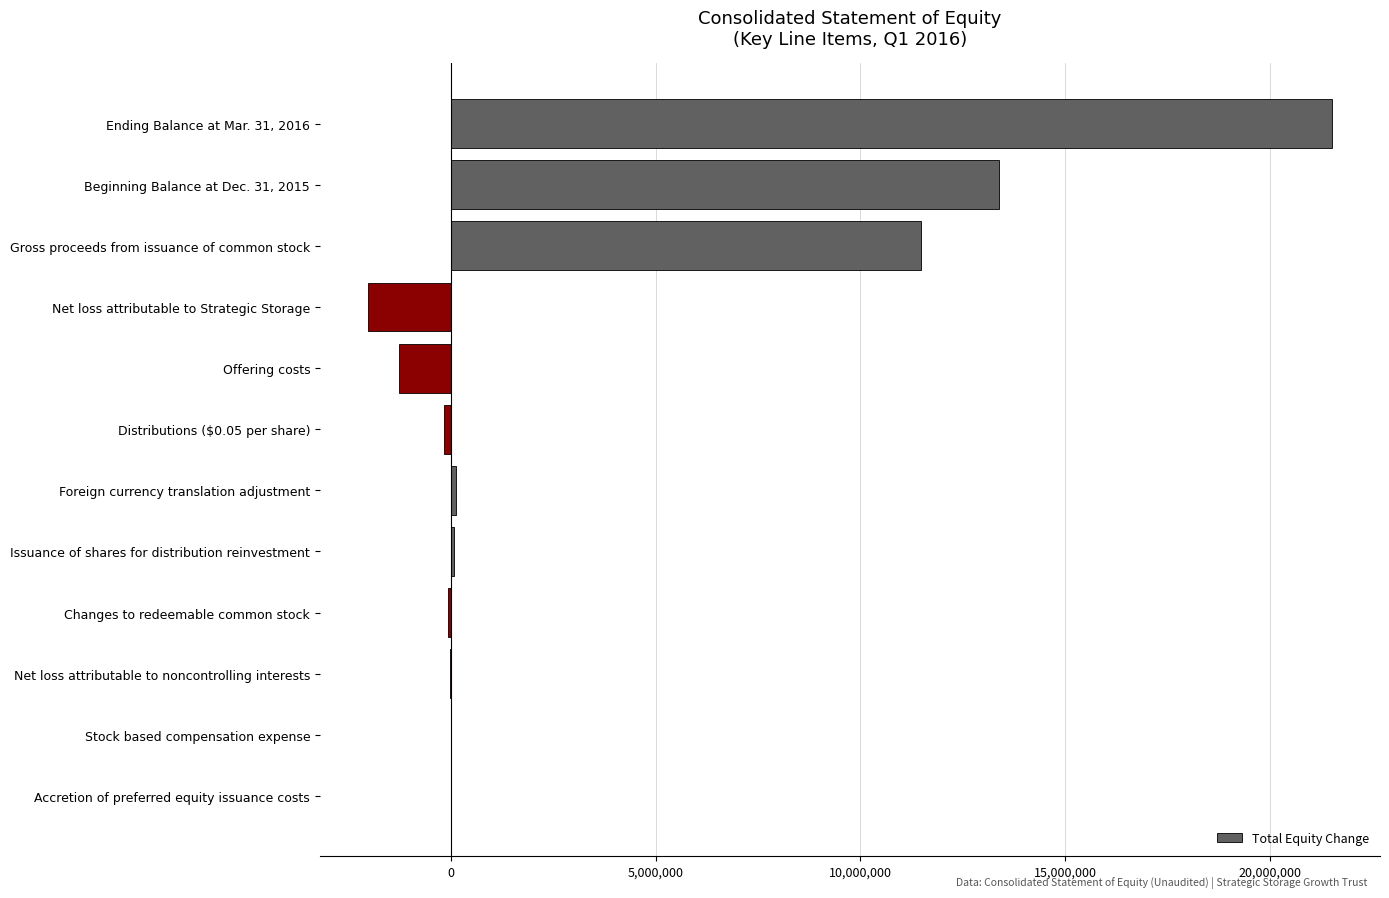

What is the maximum value shown in the chart?

21517803